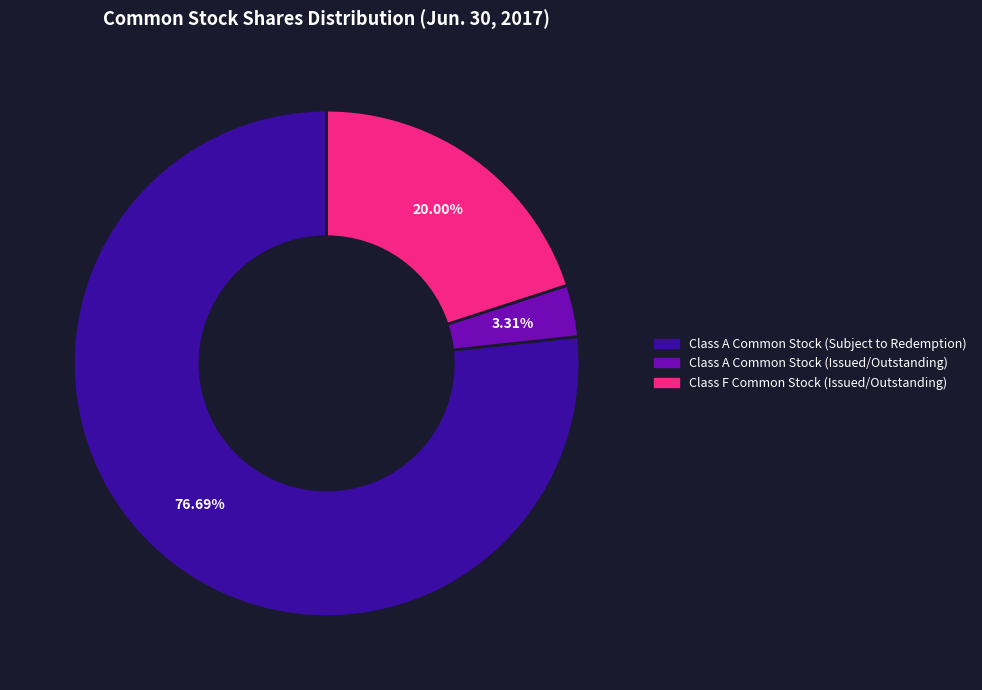

Is it true that Class F Common Stock (Issued/Outstanding) is 20% of the pie?

True